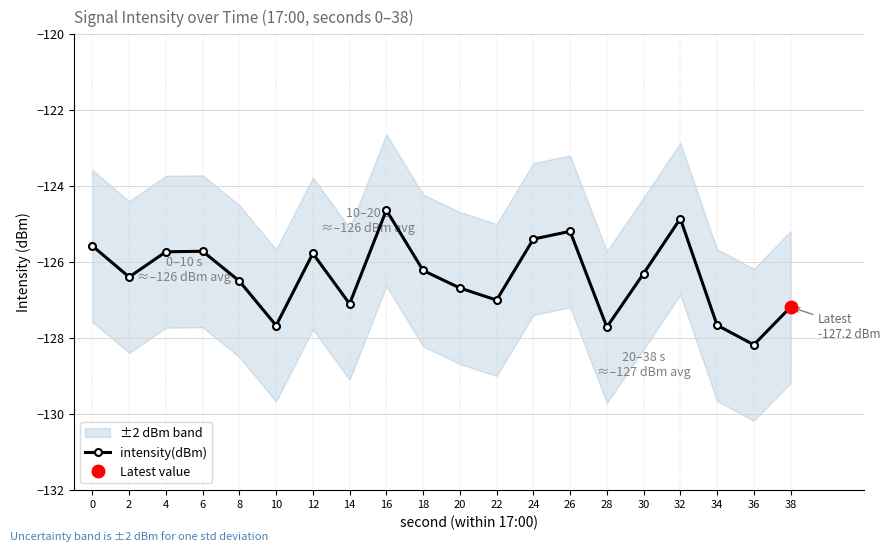

Is this an area chart (filled region under the line)?

No